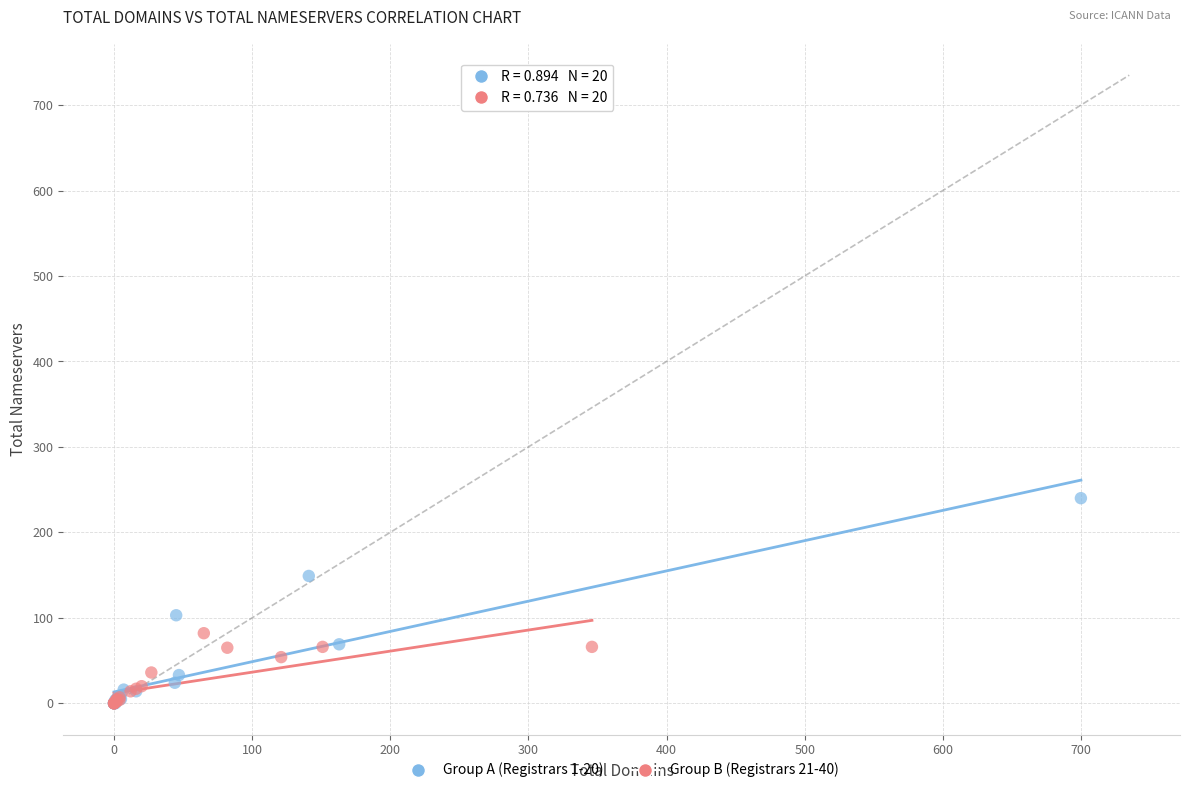

Which series contains the highest Y value?

Group A (Registrars 1-20)